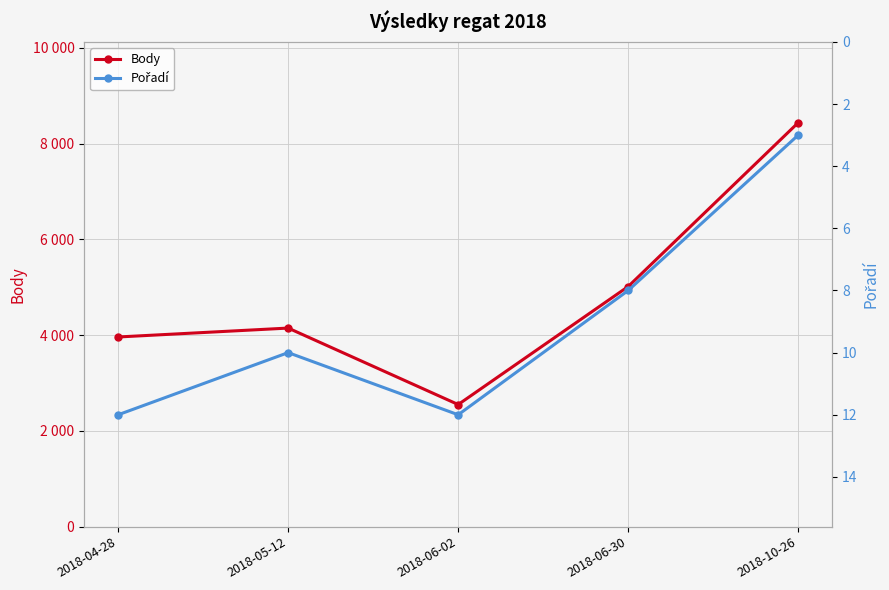

True or false: Pořadí has more than 2 interior local peaks.

False